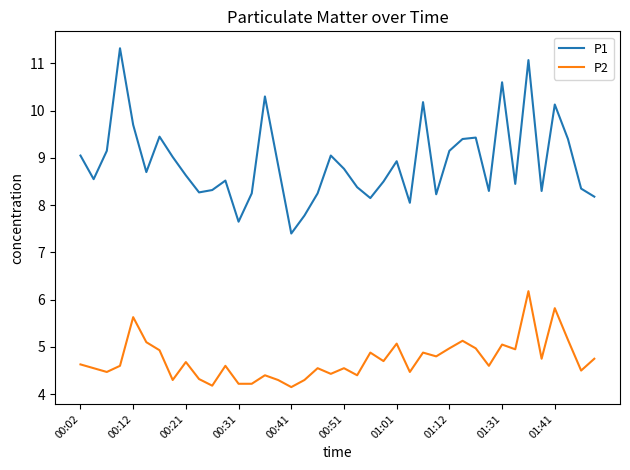

Which series has the largest total across all categories?

P1